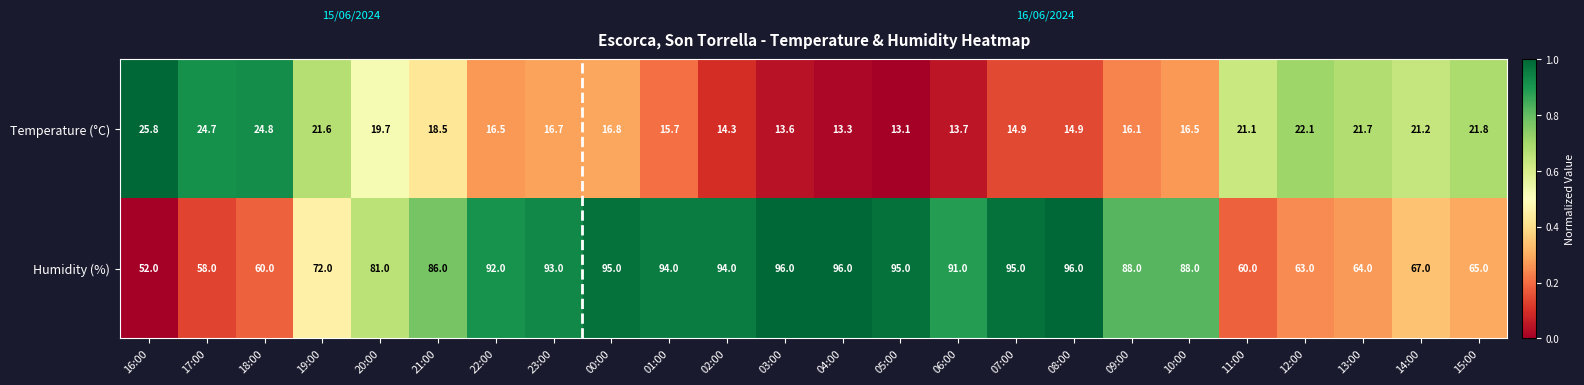

The Temperature (°C) series shows 34.3 at 14:00. True or false?

False